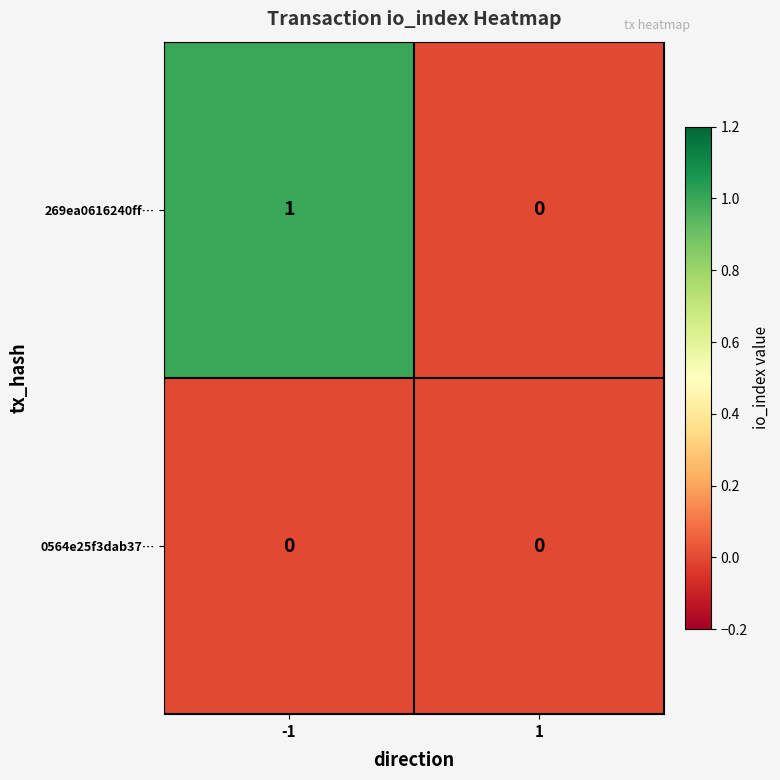

Between -1 and 1, which series saw the biggest shift?

269ea0616240ff…